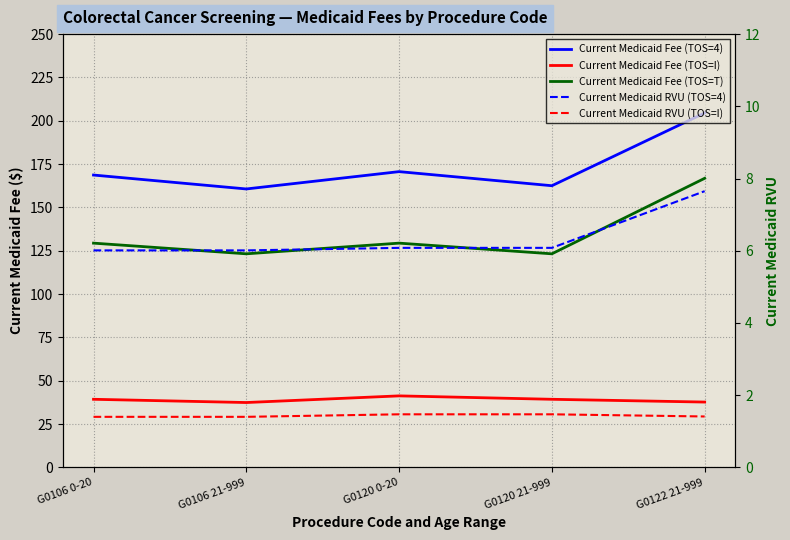

How many lines are shown in the chart?

5